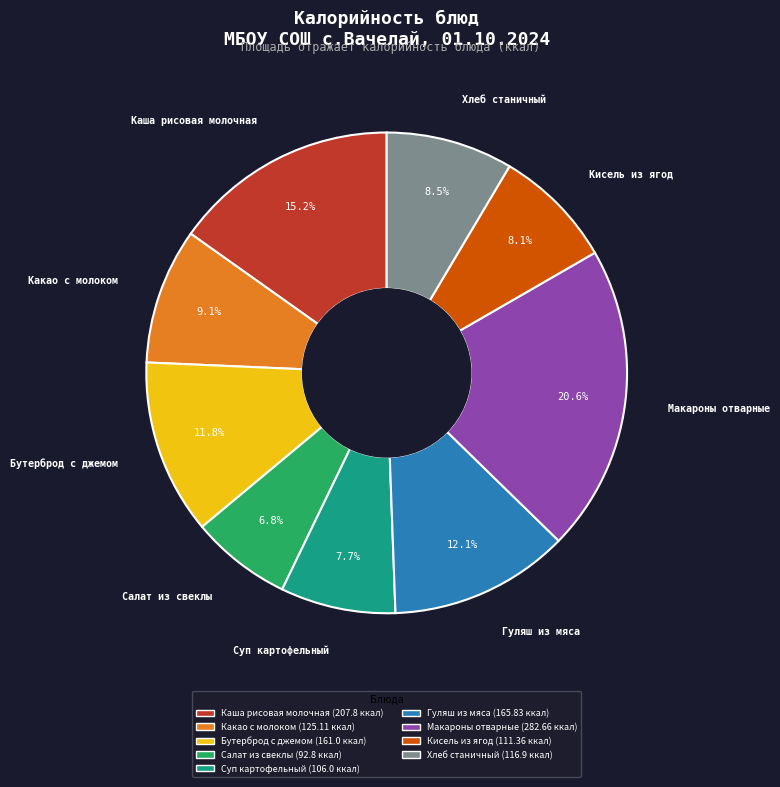

To the nearest percent, what portion does Кисель из ягод represent?

8%